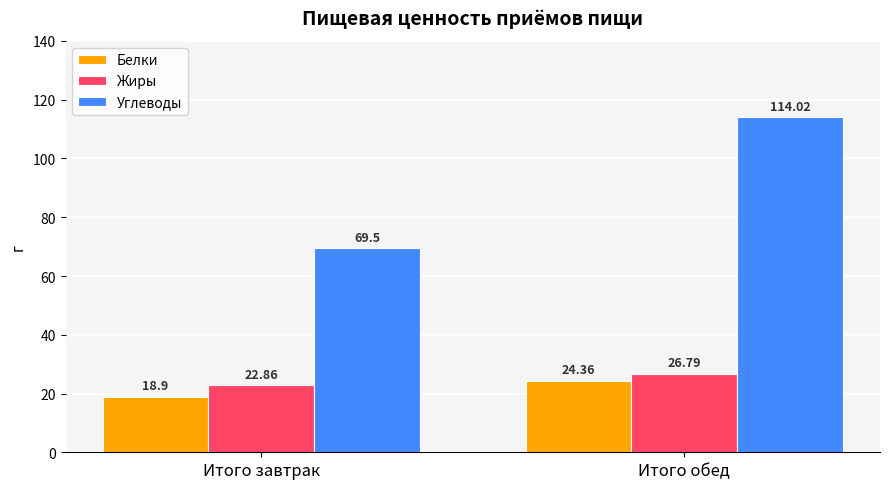

What is the difference between the maximum and minimum values in the Белки series?

5.5